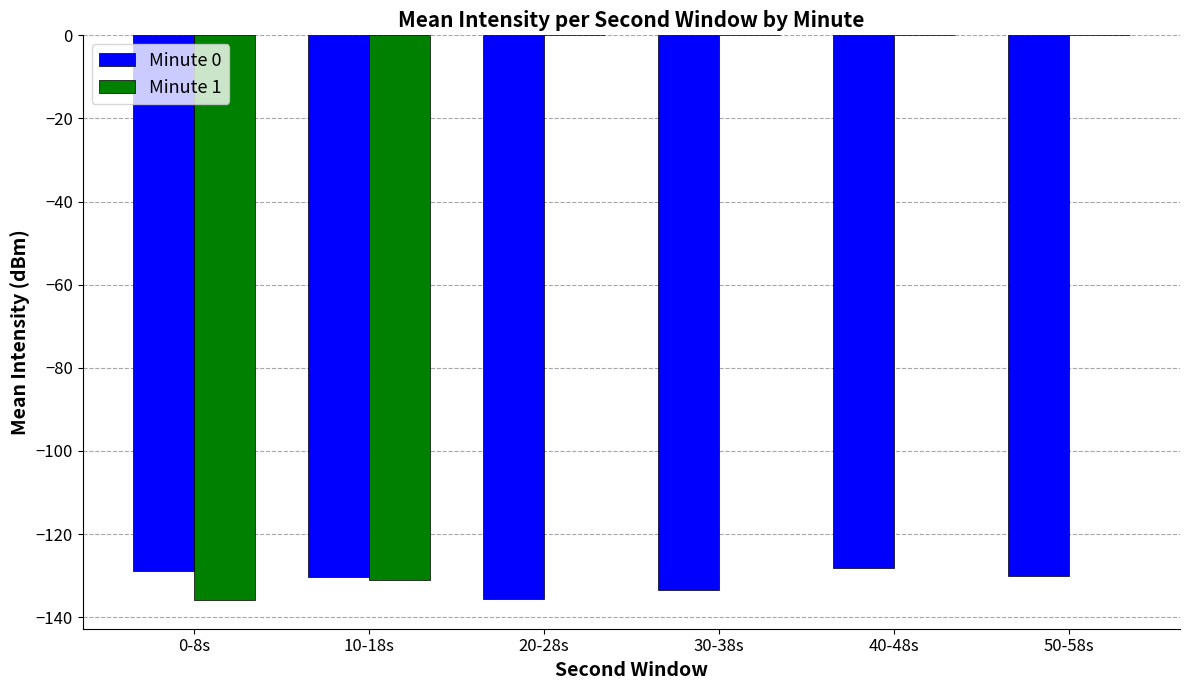

What is the sum of all Minute 1 values?

-267.1